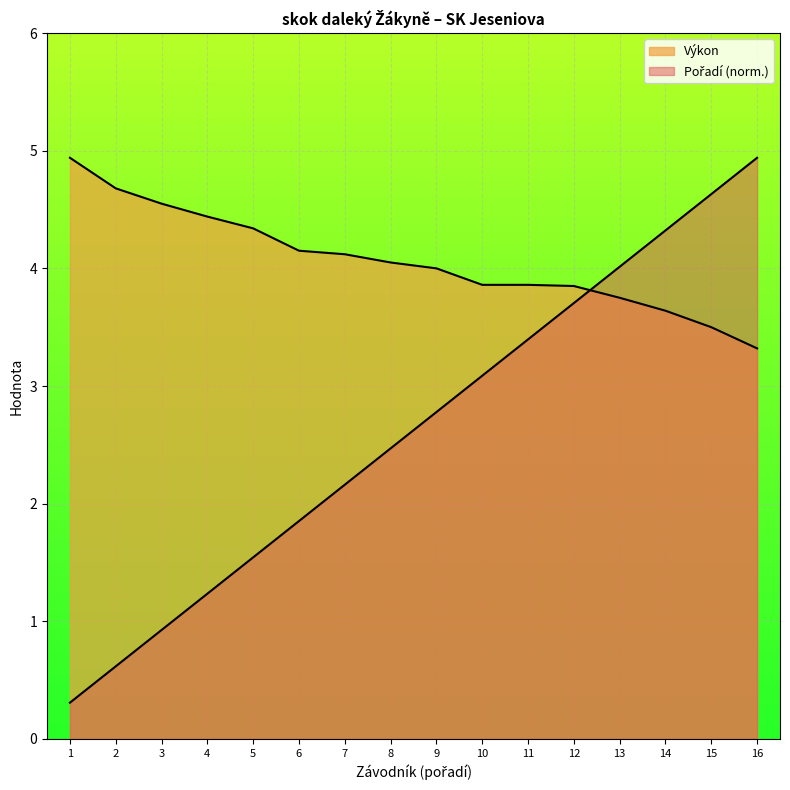

What is the average value of the Pořadí series?

2.6